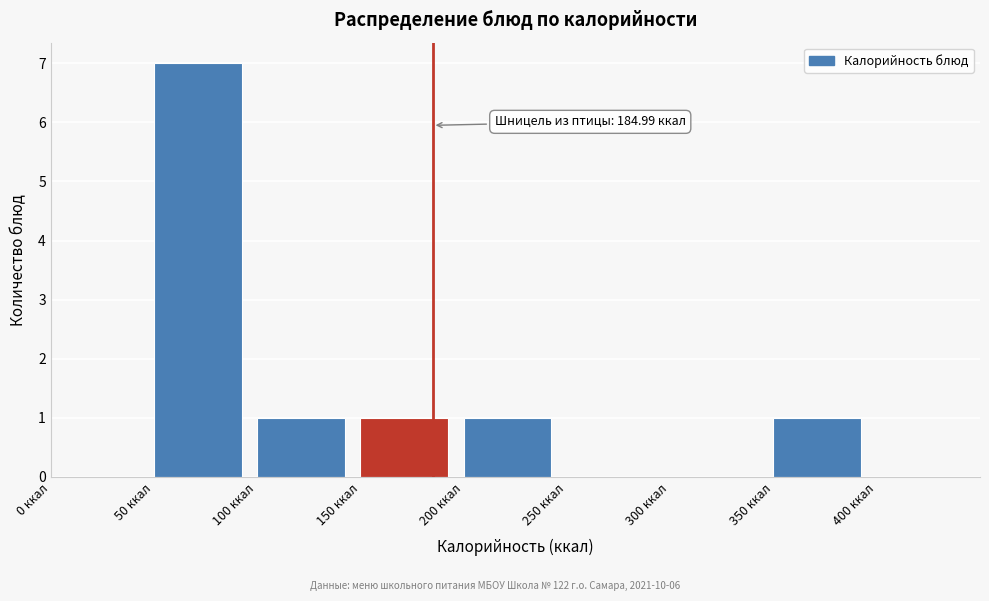

Which range on the x-axis has the tallest bar?

50 to 100